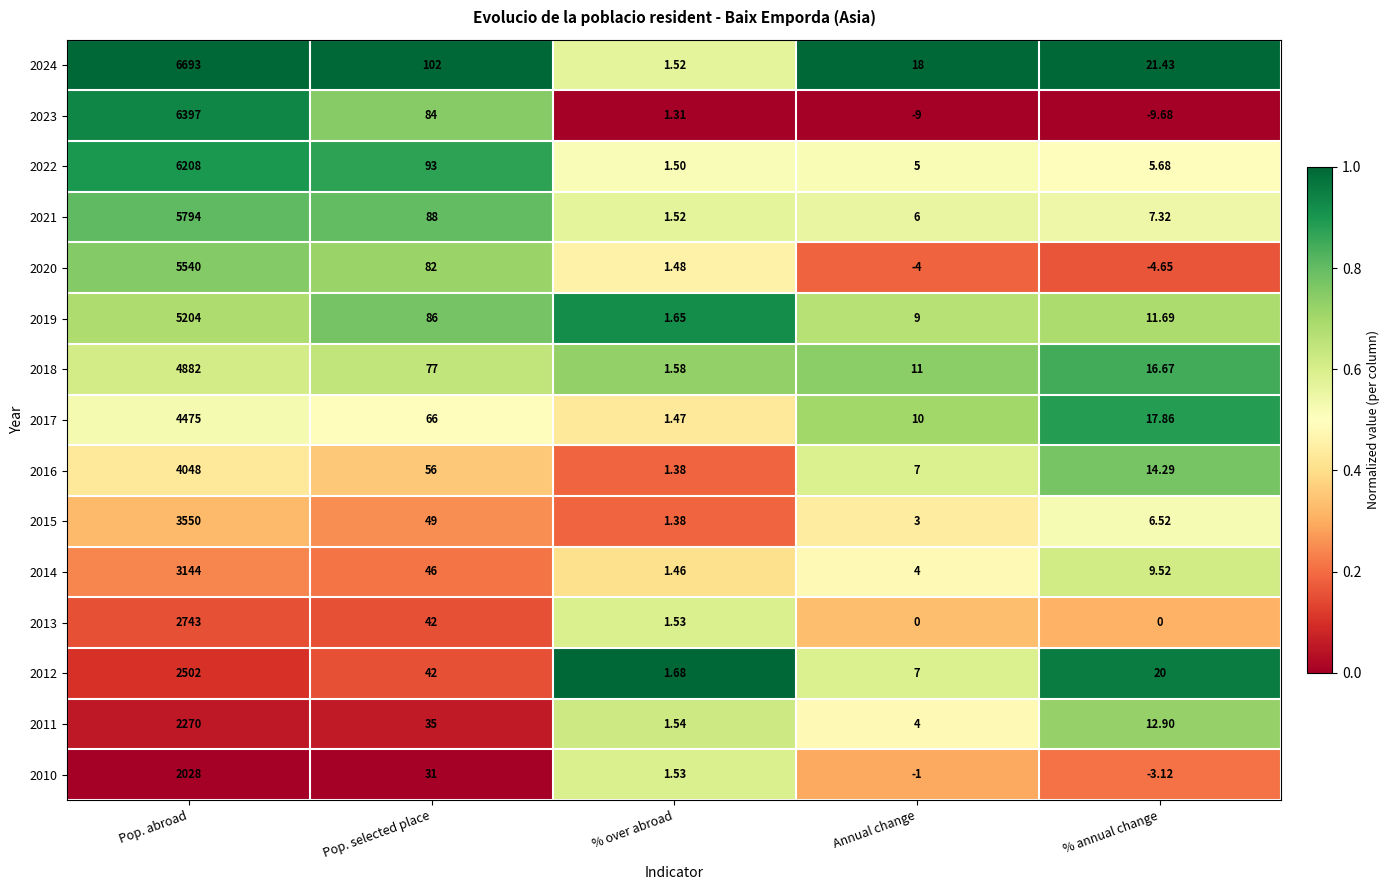

Where is 2018 nearest to the value 2441?

Pop. selected place